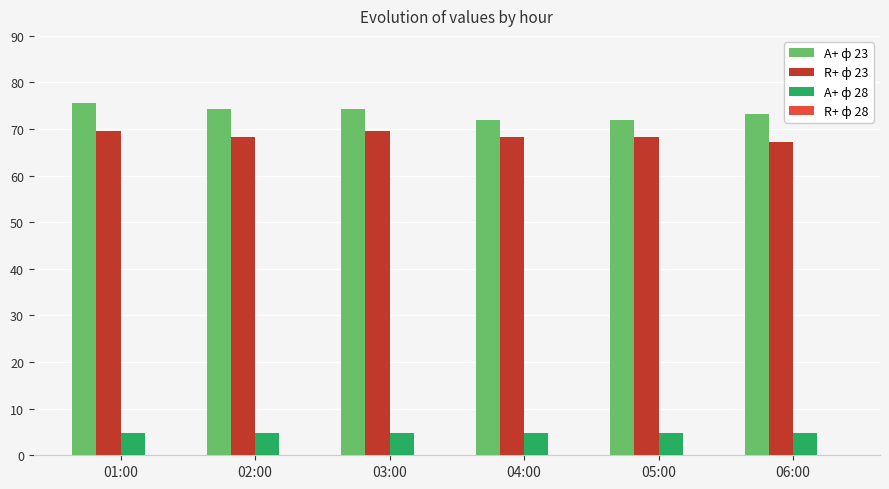

Which series has the largest total across all categories?

A+ ф 23